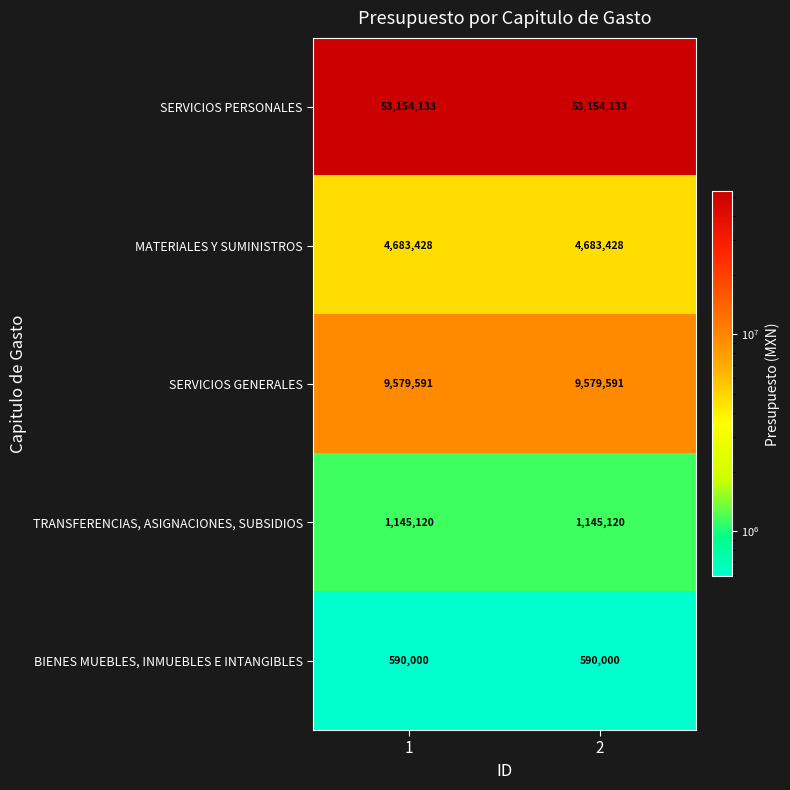

What is the smallest value displayed?

590000